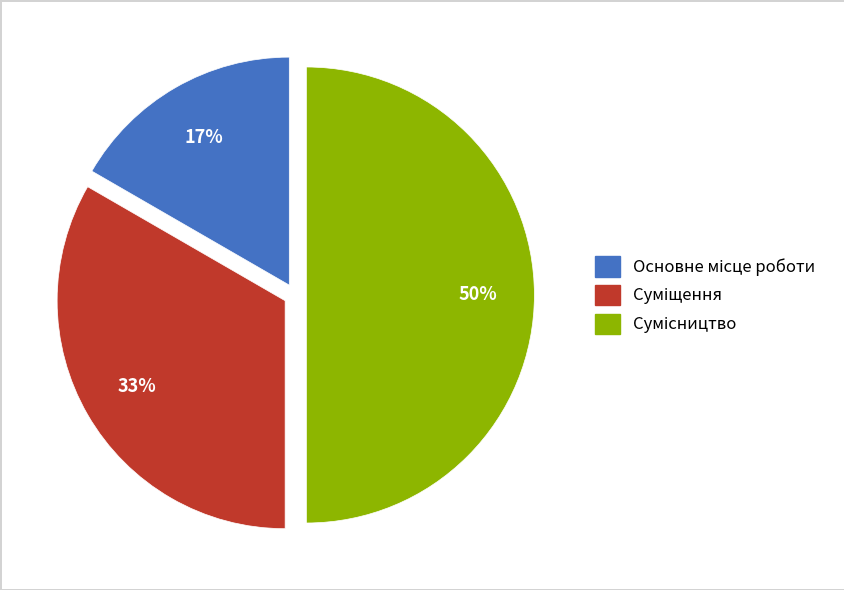

To the nearest percent, what is the average slice percentage?

33%